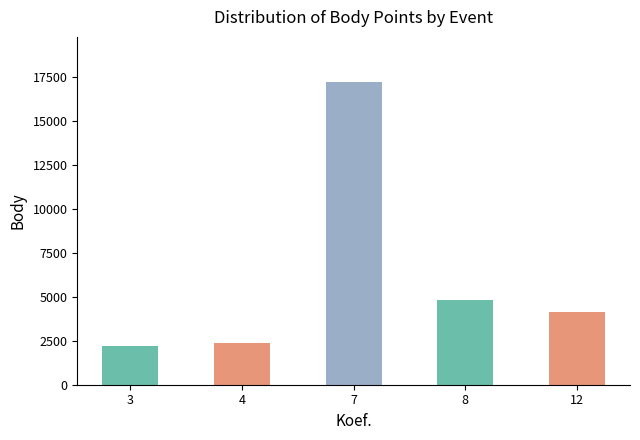

Which label corresponds to the largest value in the chart?

7